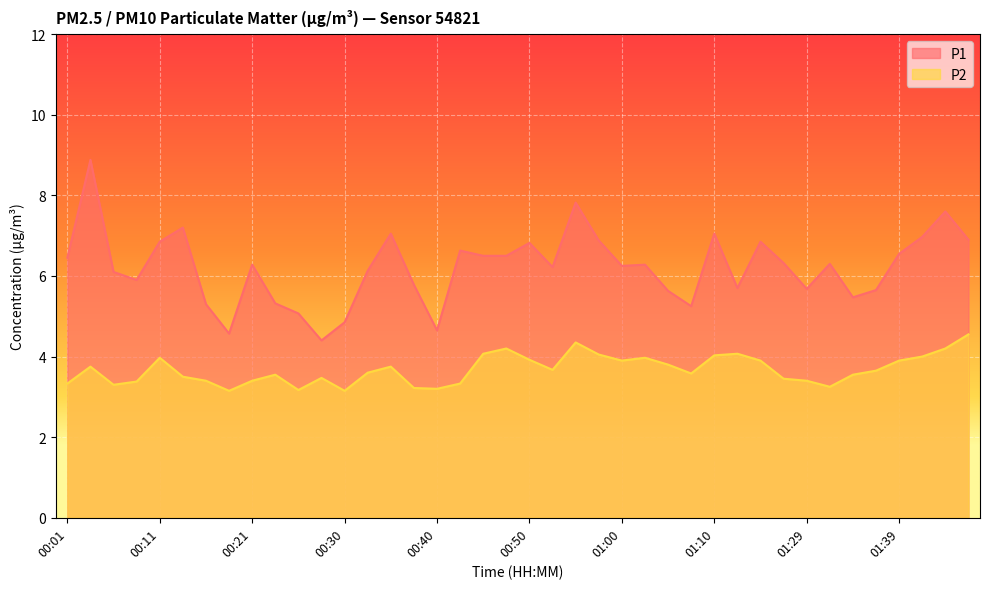

What are all the series names shown in the legend?

P1, P2